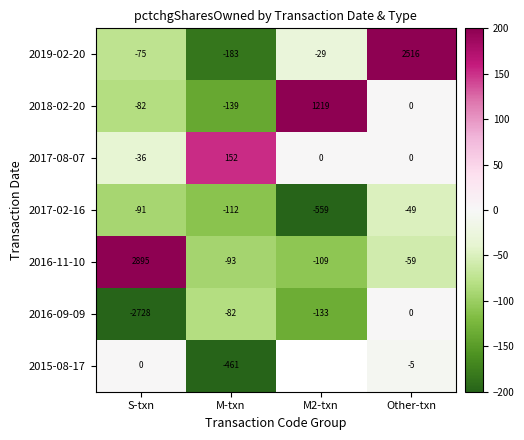

The 2019-02-20 series shows -46.3 at M2-txn. True or false?

False